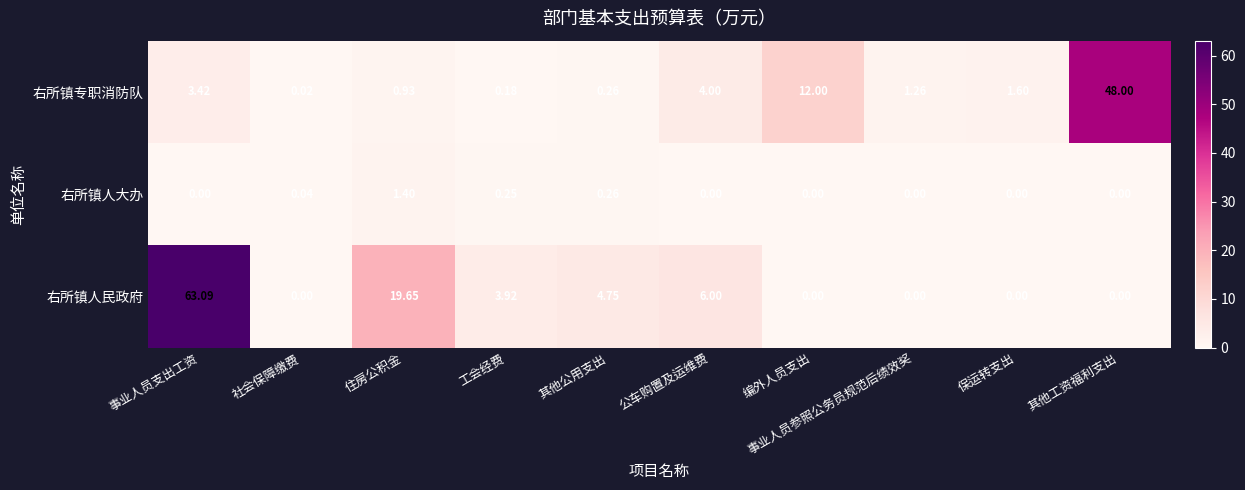

Which series has the largest range (max minus min)?

右所镇人民政府